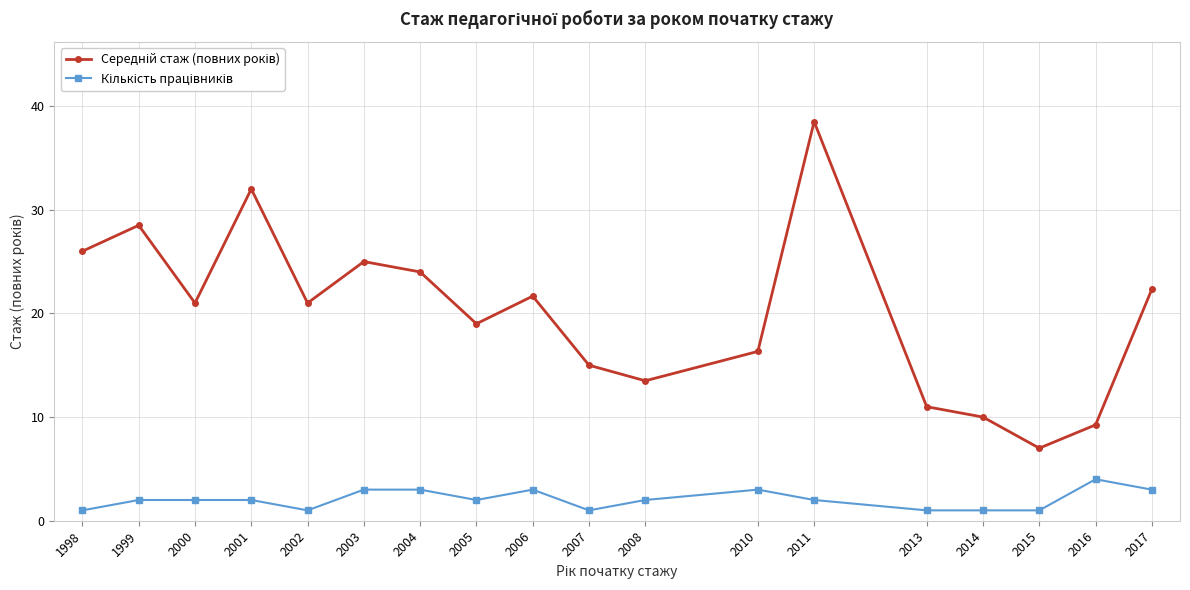

Is this an area chart (filled region under the line)?

No